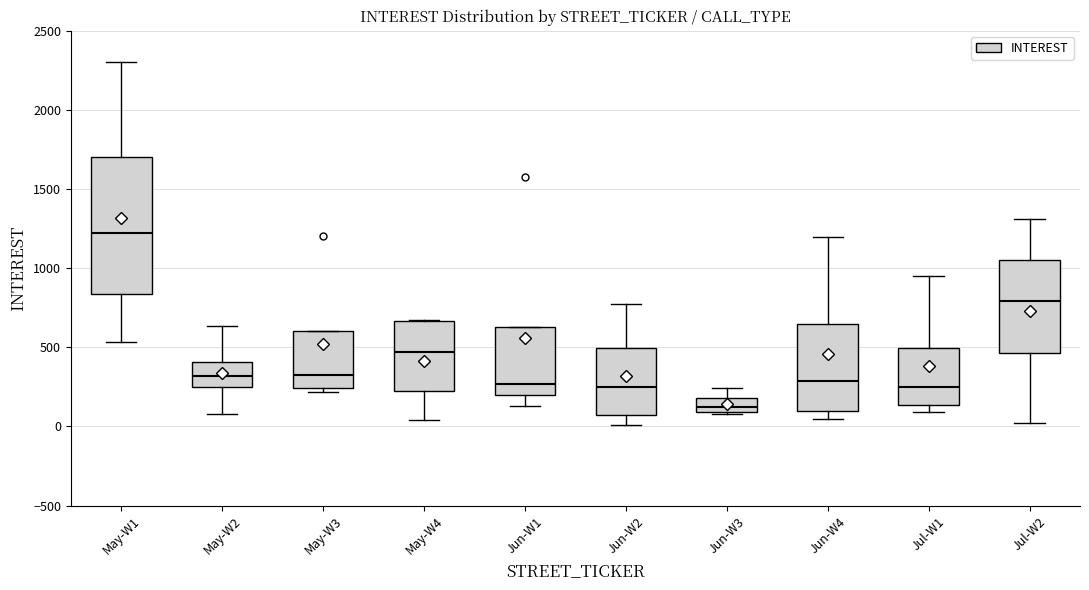

Comparing the boxes themselves (not the whiskers), which one is the tallest?

May-W1